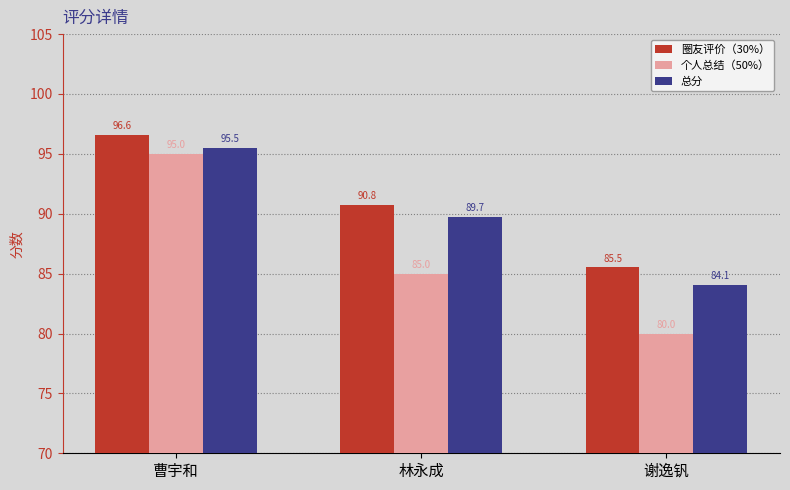

Reading left to right, what are all the values shown in this chart?

圈友评价（30%）: 曹宇和=96.6	林永成=90.8	谢逸钒=85.5
个人总结（50%）: 曹宇和=95.0	林永成=85.0	谢逸钒=80.0
总分: 曹宇和=95.5	林永成=89.7	谢逸钒=84.1